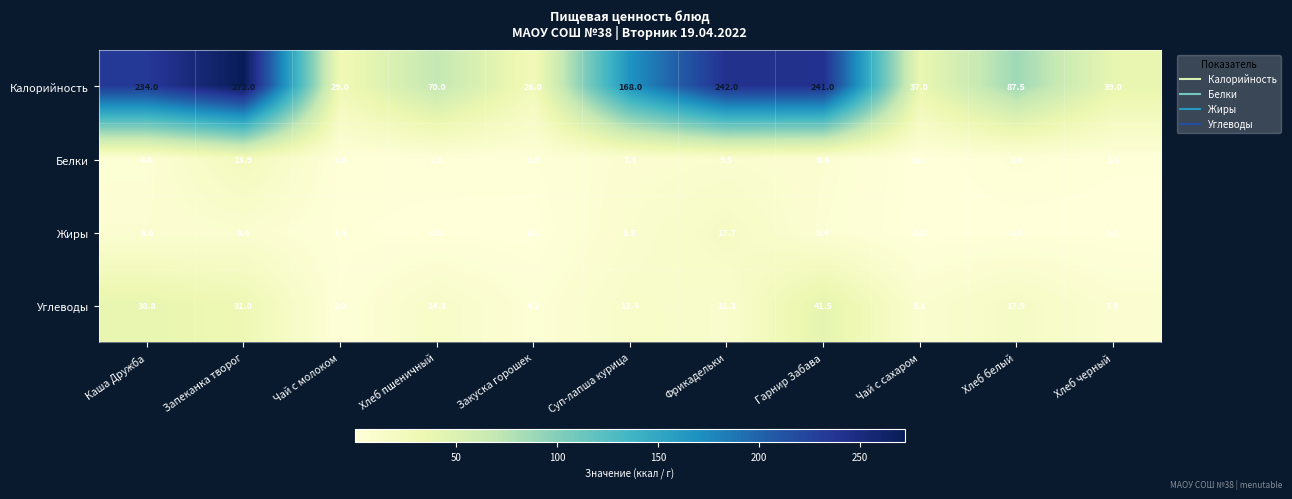

Which label corresponds to the largest value in the chart?

Запеканка творог